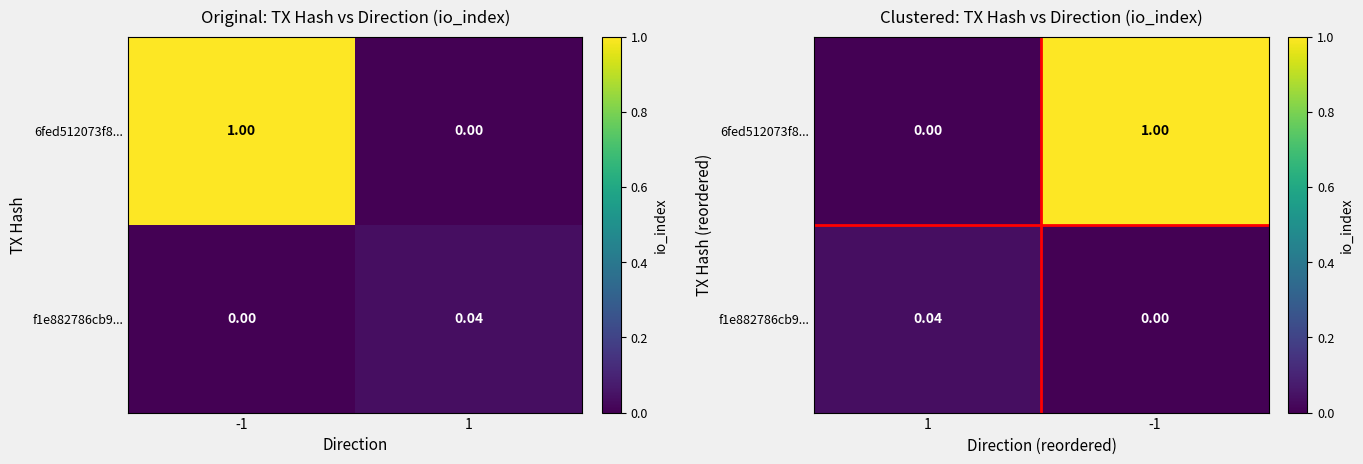

How many data points does each series have?

2